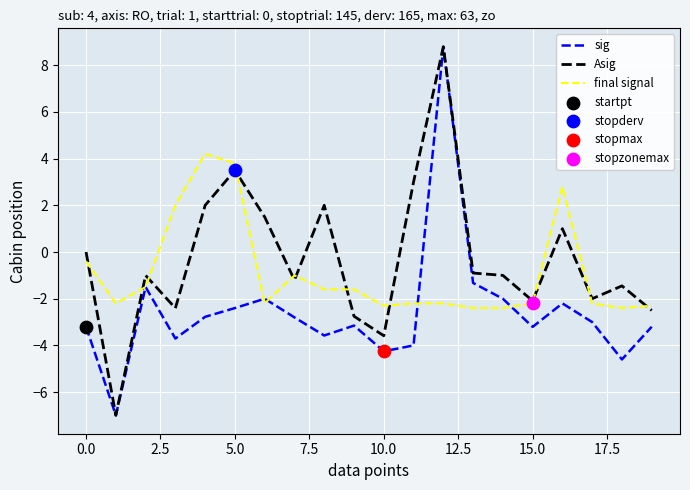

Rank the series by their average value, from lowest to highest.

sig, final signal, Asig